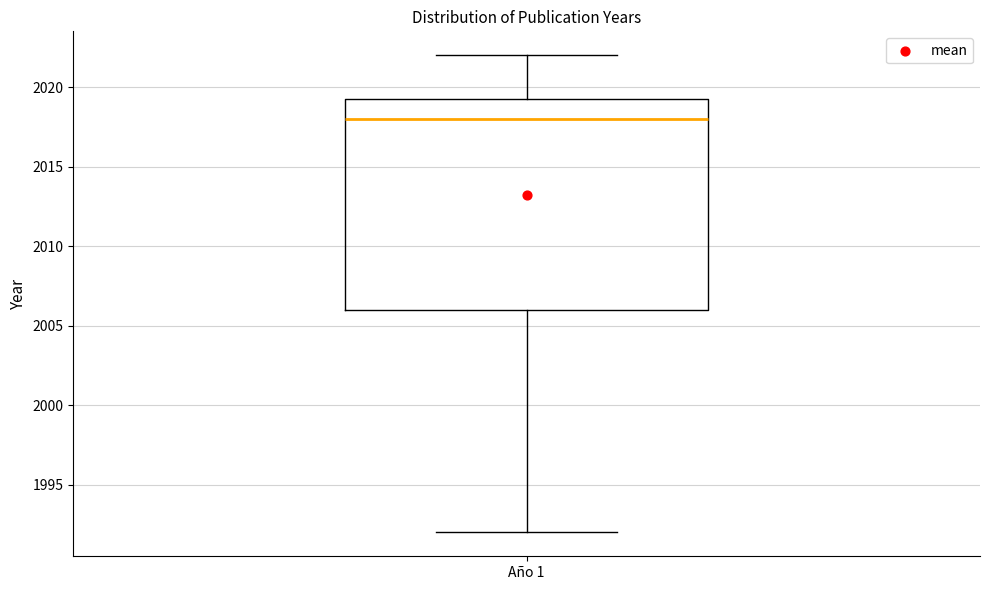

Read this box plot against the y-axis: the position of the median line, the range covered by the box, and the ends of both whiskers. The values are not printed on the chart, so give them approximately, as read against the axis.

median 2018.0, box 2006.0 to 2019.5, whiskers 1992.0 to 2022.0